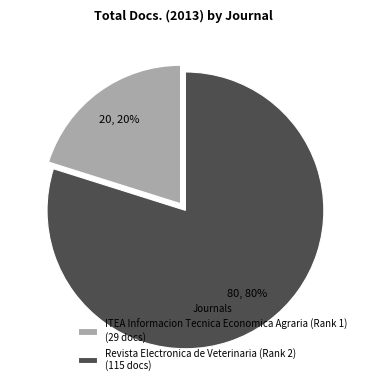

Is it true that Revista Electronica de Veterinaria (Rank 2) is 91% of the pie?

False